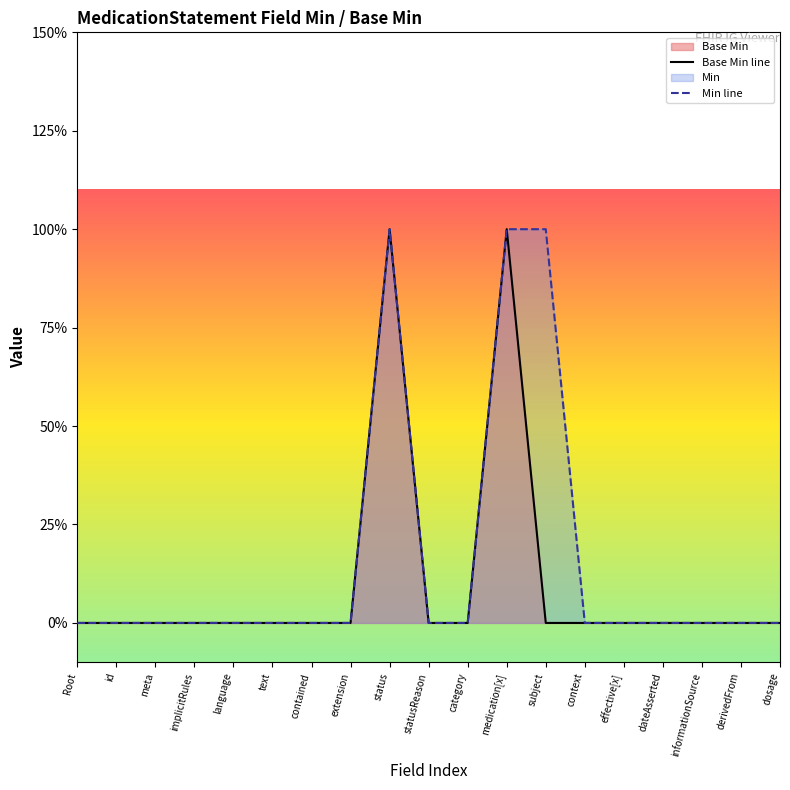

List the series in order of their peak value, lowest first.

Base Min line, Min line